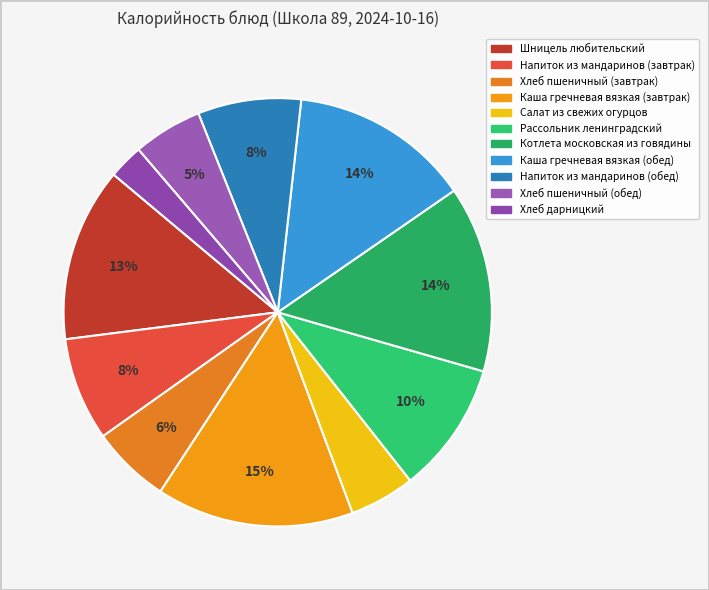

To the nearest percent, what portion does Шницель любительский represent?

13%